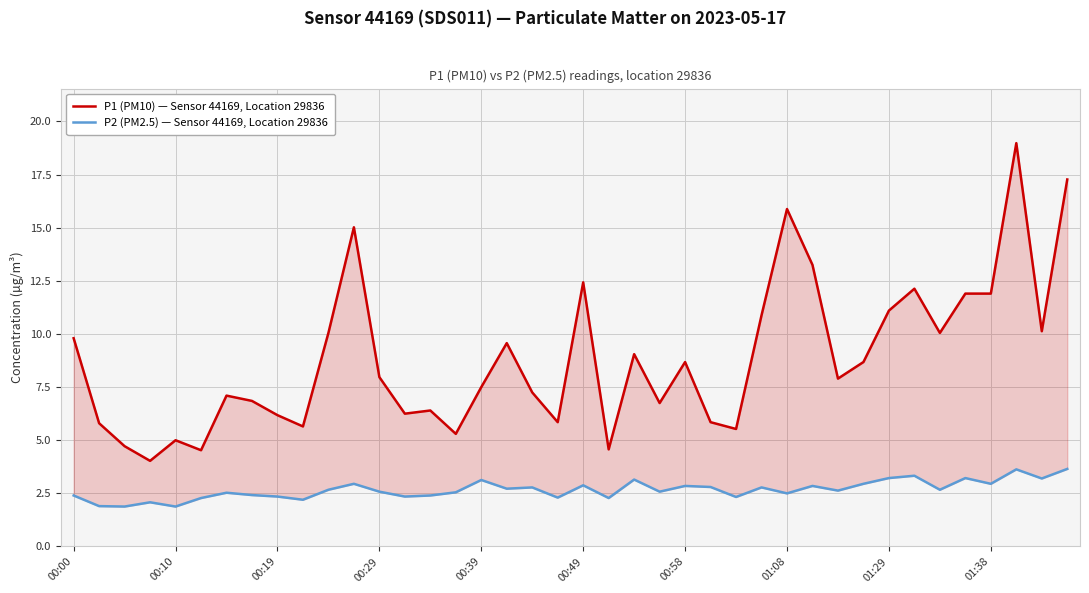

True or false: P2 (PM2.5) — Sensor 44169, Location 29836 and P1 (PM10) — Sensor 44169, Location 29836 intersect in this chart.

False